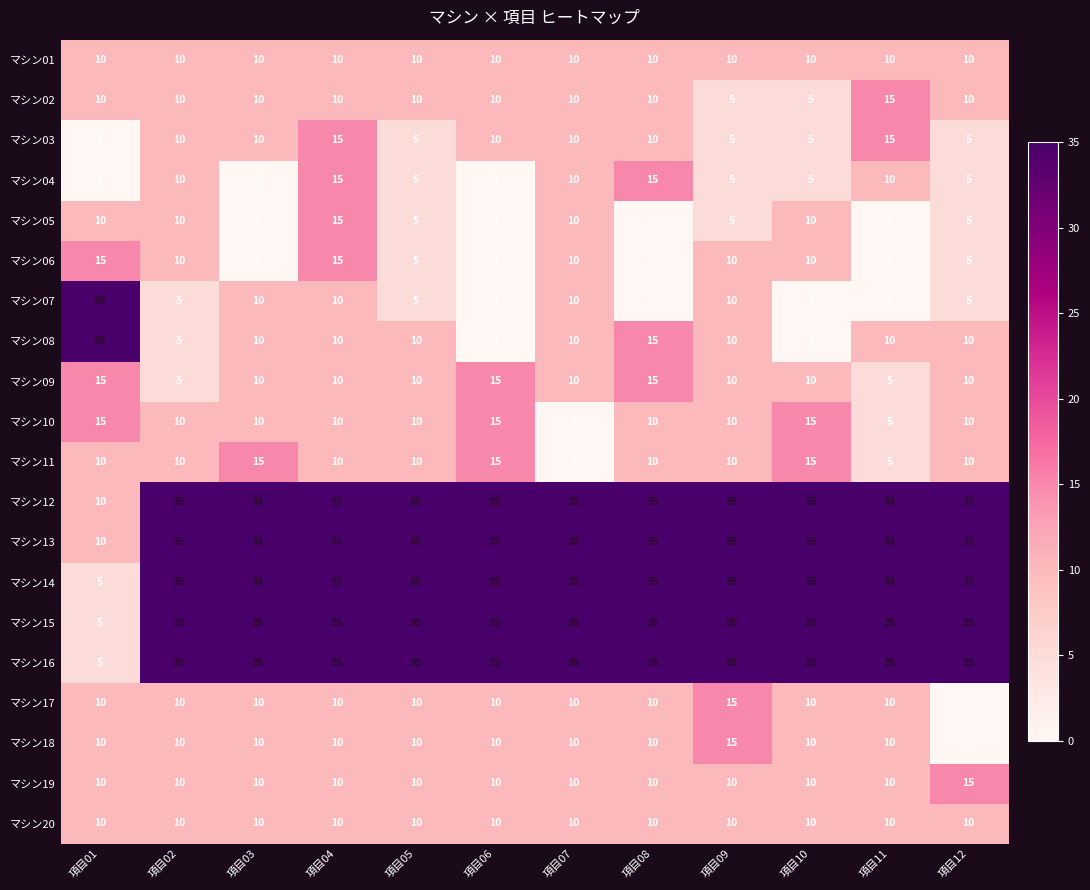

The マシン08 series shows 4 at 項目04. True or false?

False